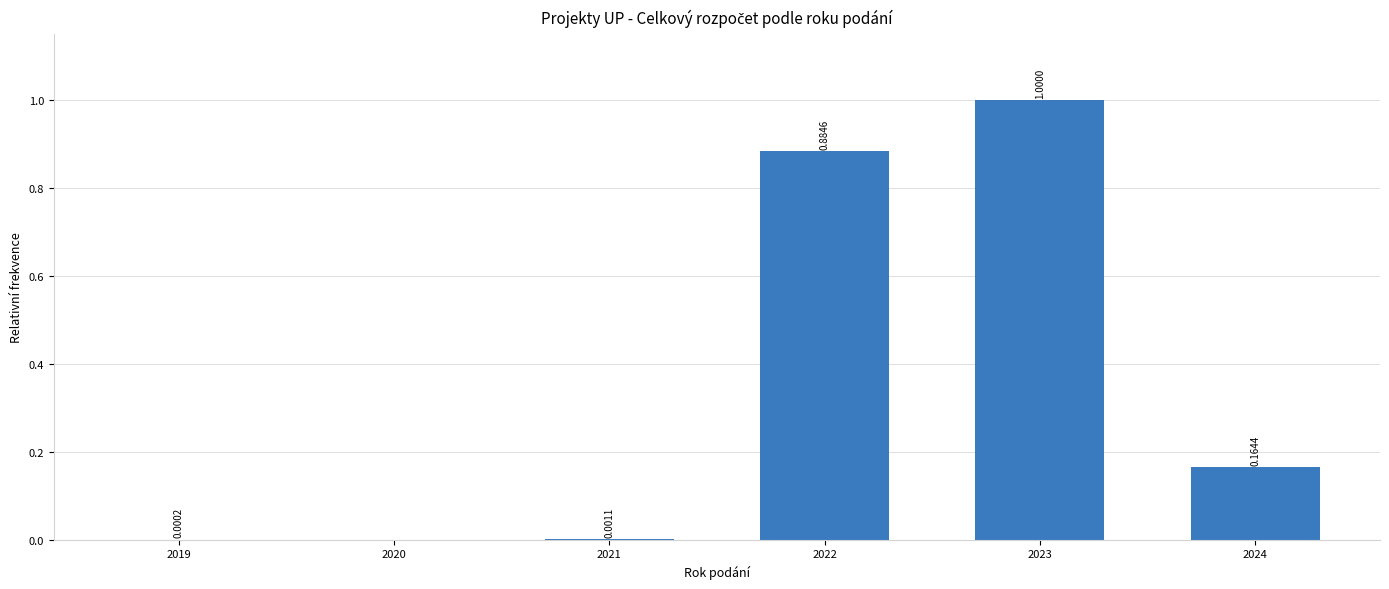

What is the change in value from 2020 to 2023?

+1.0